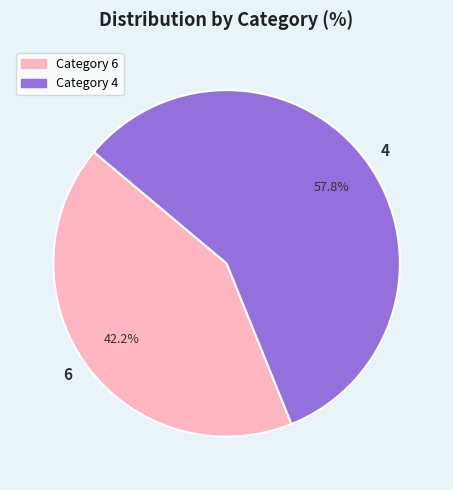

True or false: 4 accounts for 51% of the total.

False